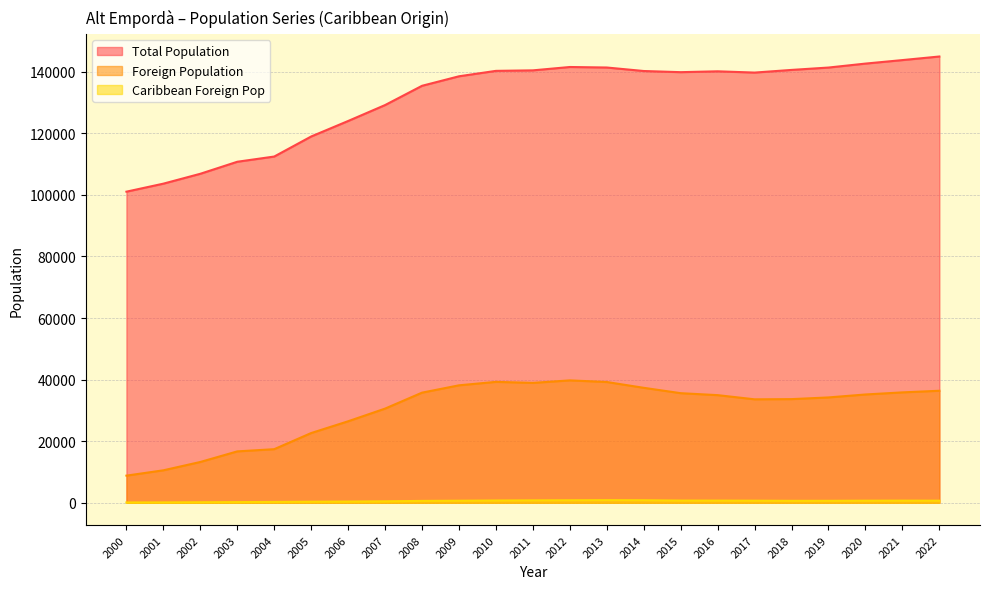

True or false: Caribbean Foreign Pop has more than 2 points higher than both neighbors.

False